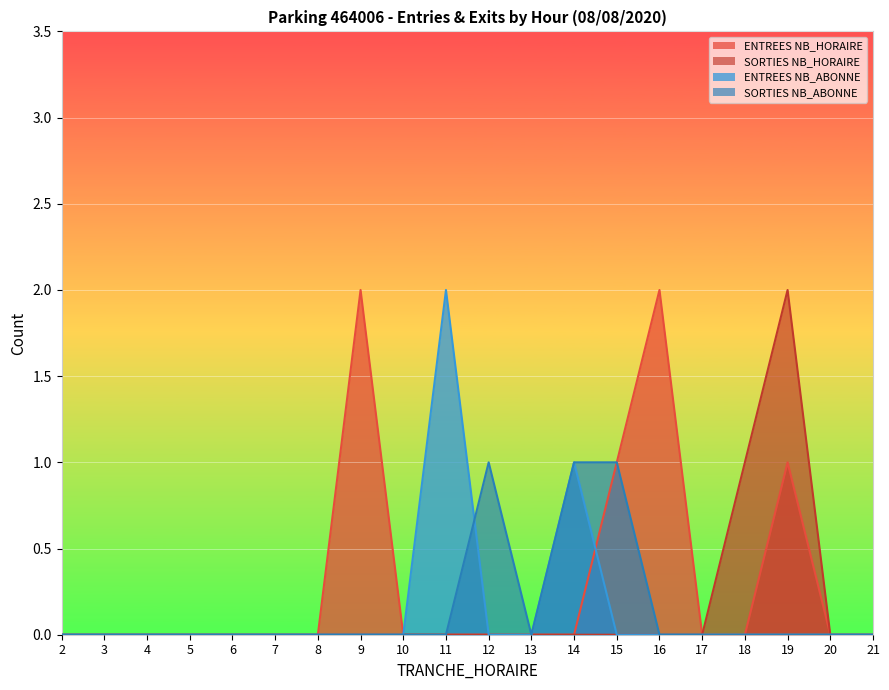

At how many categories does at least one series exceed 0?

8